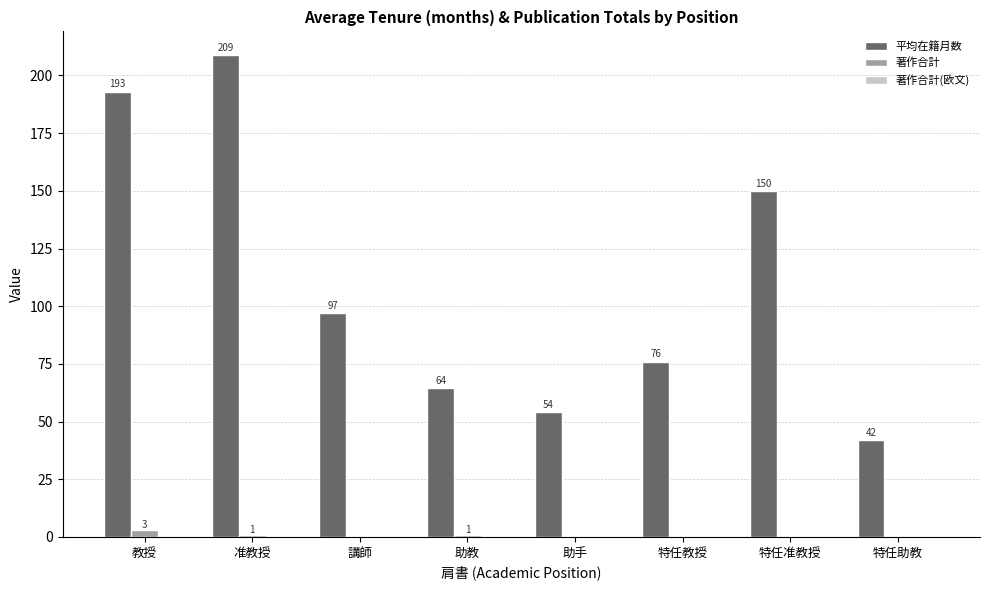

Which series has the largest total across all categories?

平均在籍月数